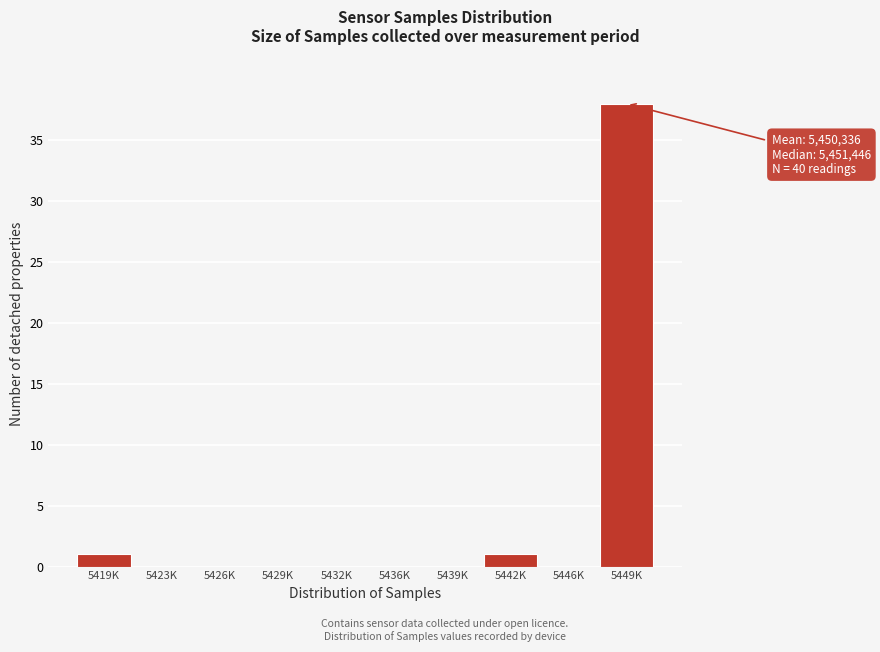

Reading right to left, list all the values displayed in this chart.

5449K=38	5446K=0	5442K=1	5439K=0	5436K=0	5432K=0	5429K=0	5426K=0	5423K=0	5419K=1